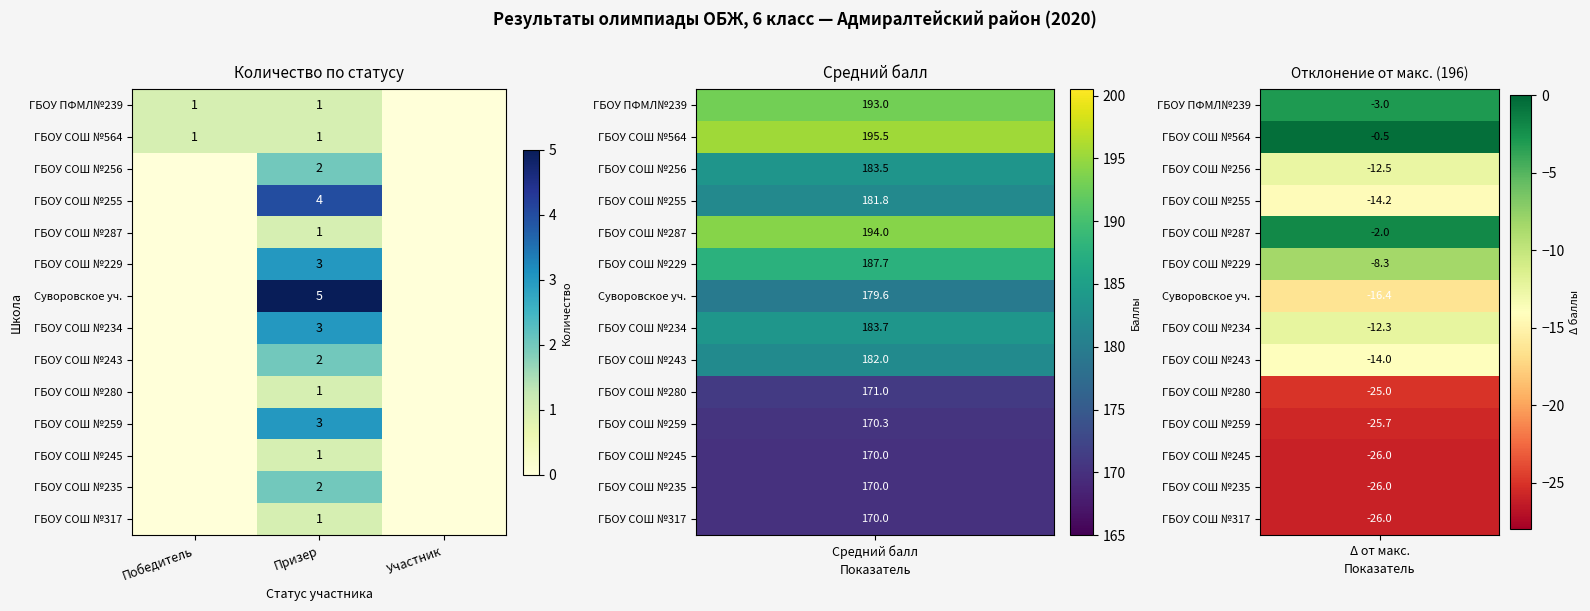

The ГБОУ СОШ №564 series shows 0 at Призер. True or false?

False